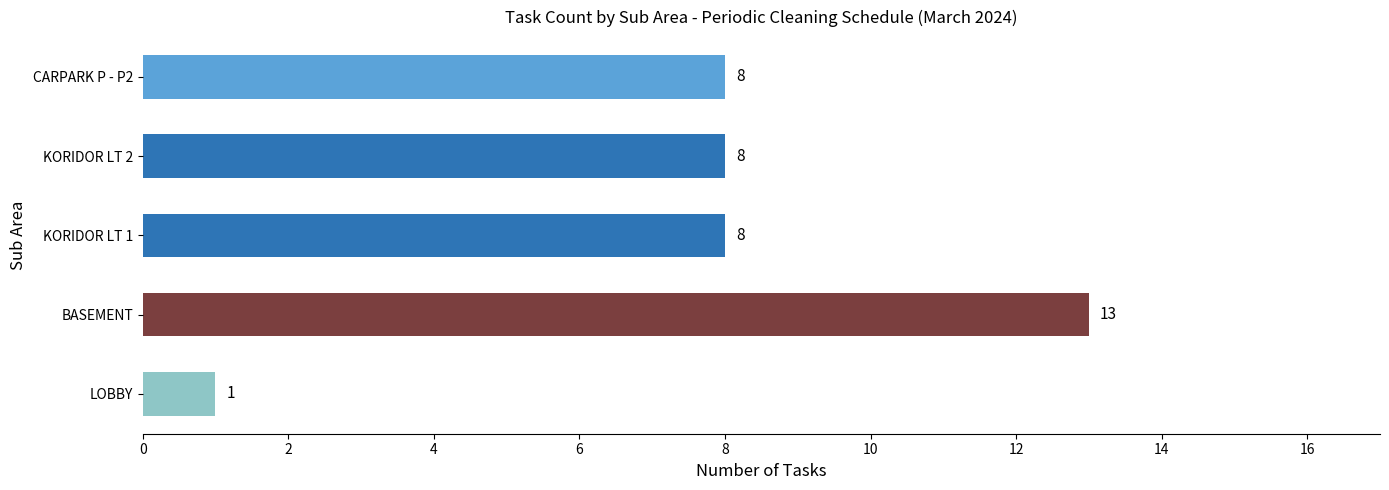

The value at CARPARK P - P2 is 8. True or false?

True